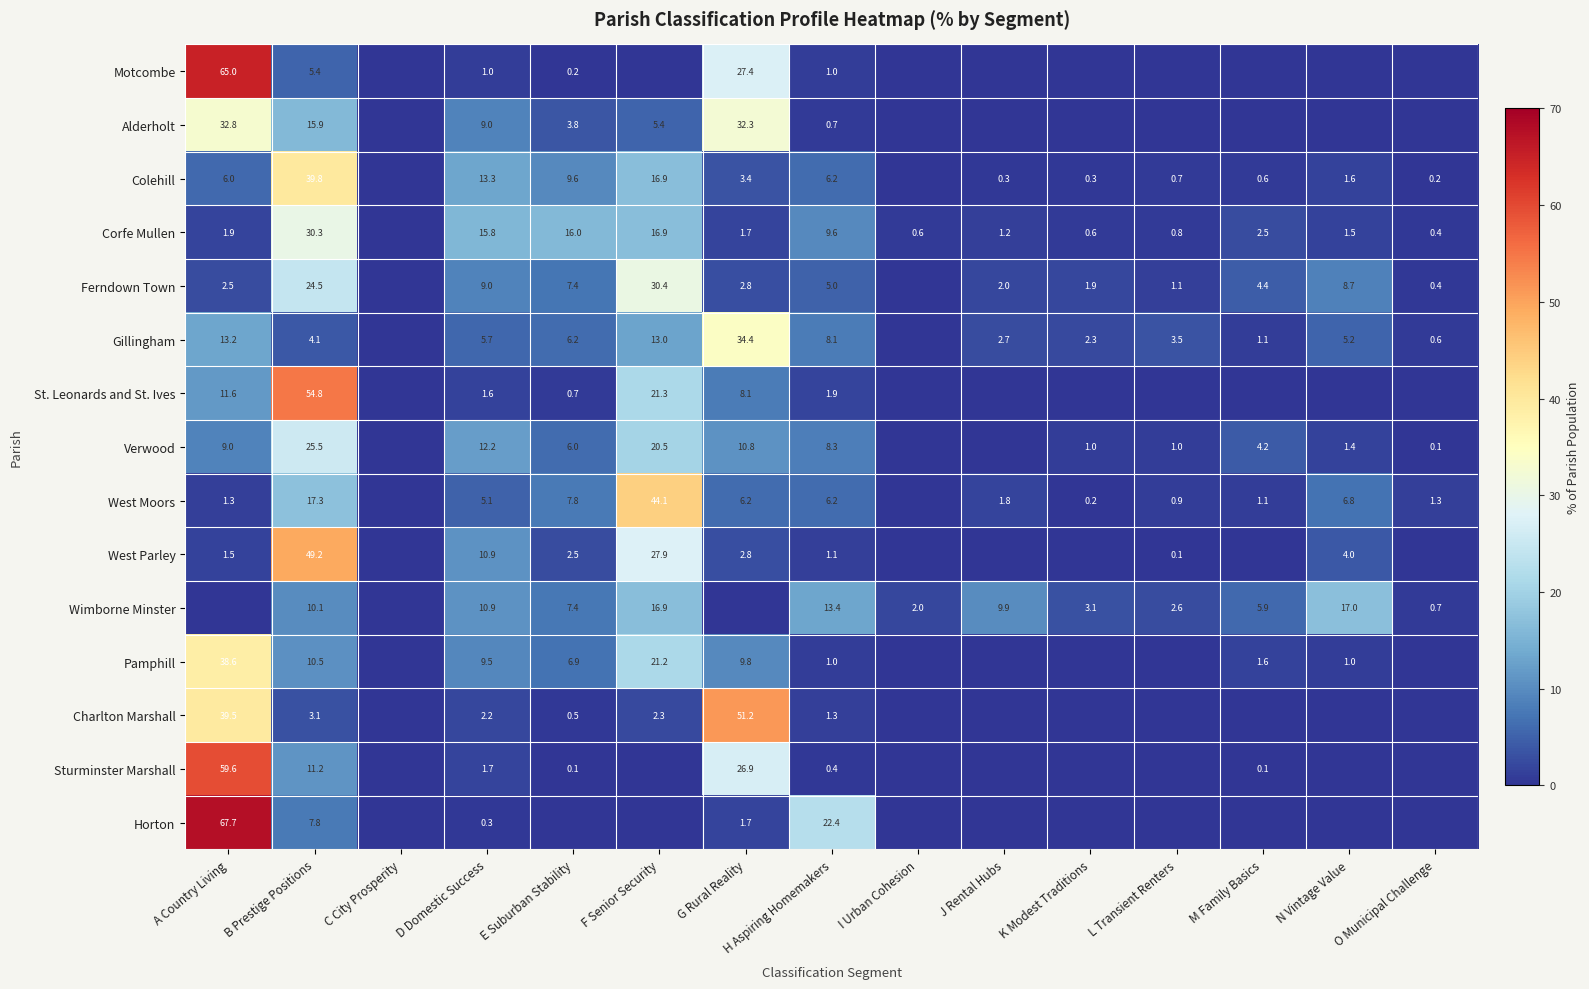

At B Prestige Positions, list the series in order from largest to smallest.

St. Leonards and St. Ives, West Parley, Colehill, Corfe Mullen, Verwood, Ferndown Town, West Moors, Alderholt, Sturminster Marshall, Pamphill, Wimborne Minster, Horton, Motcombe, Gillingham, Charlton Marshall